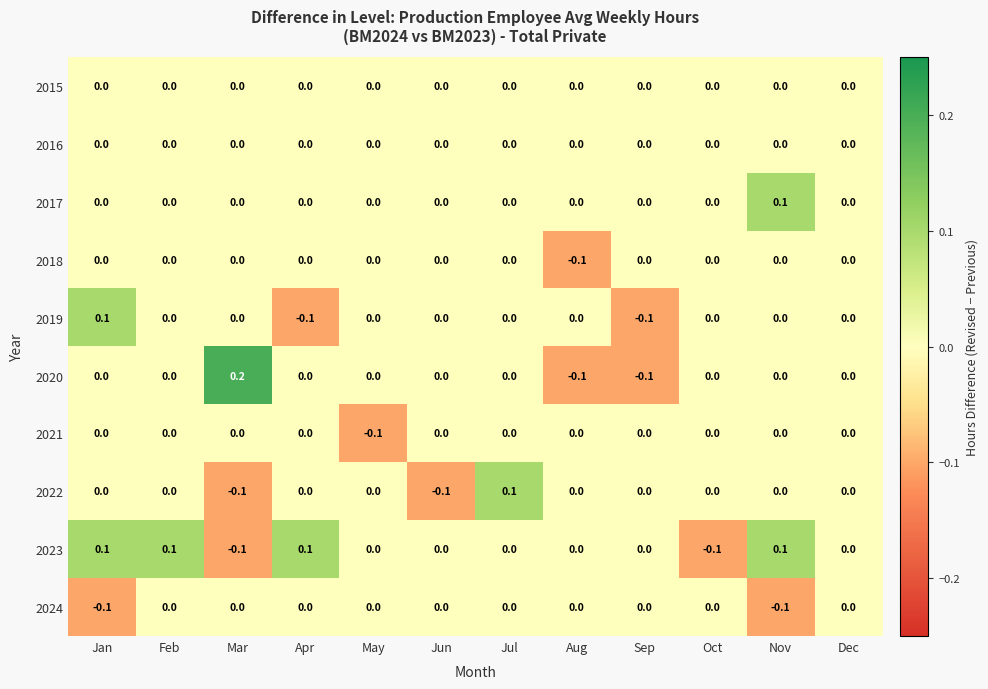

Count the number of data series in this chart.

10